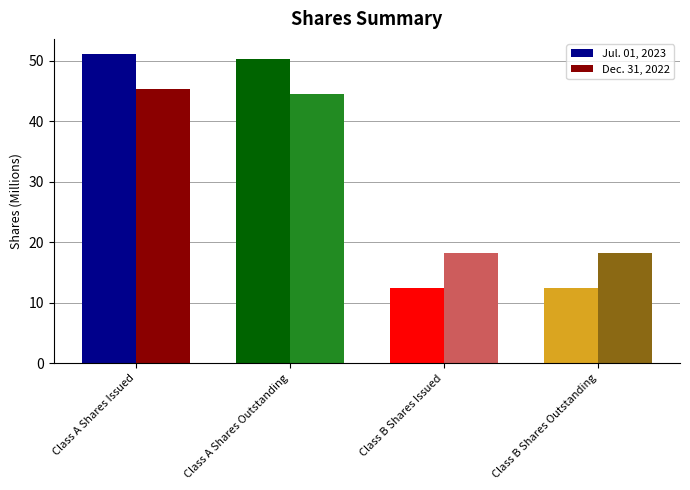

Which label corresponds to the largest value in the chart?

Class A Shares Issued